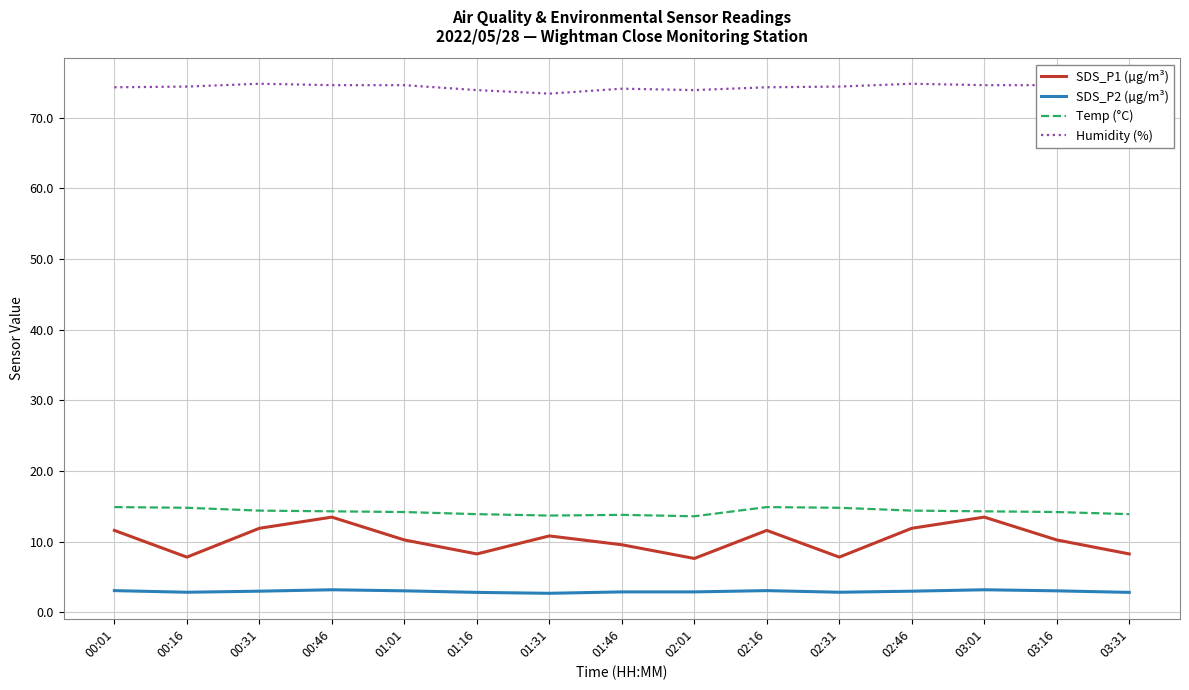

What is the maximum value shown in the chart?

74.8